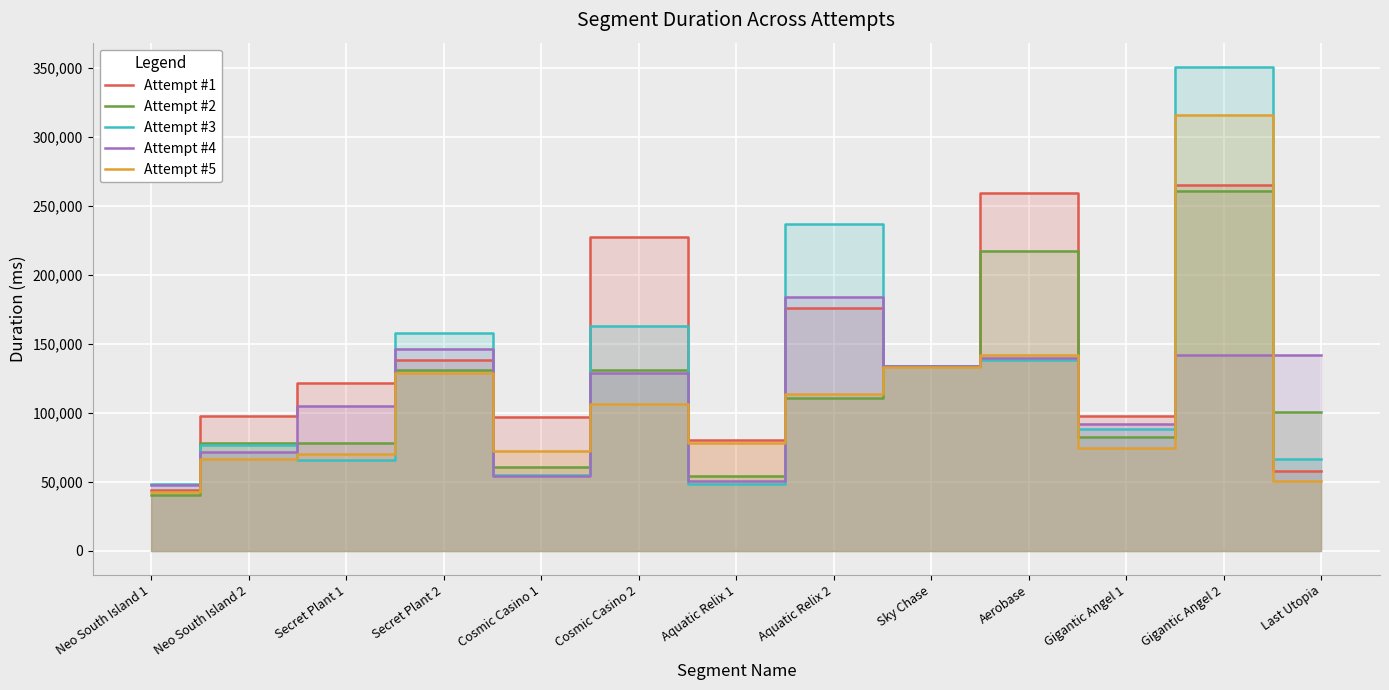

At which category does Attempt #3 reach its first local peak?

Neo South Island 2